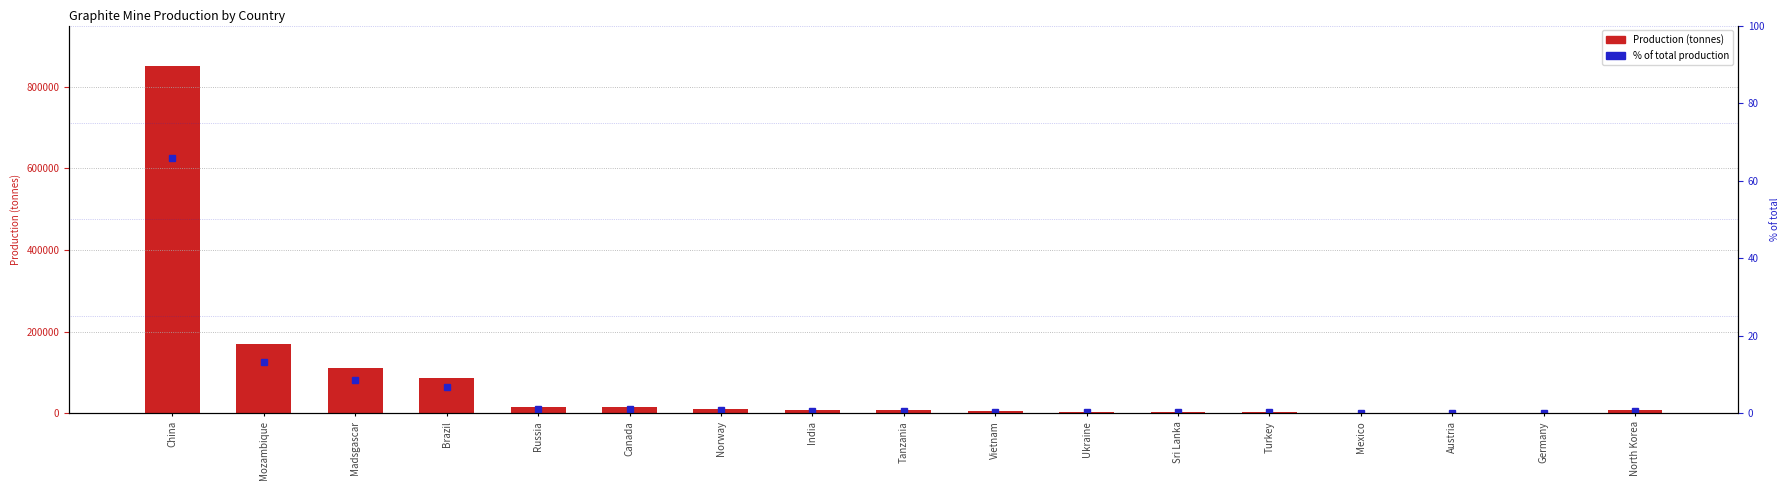

Reading left to right, extract all data points from this chart.

Production (tonnes): 850000.0	170000.0	110000.0	87000.0	15000.0	15000.0	10000.0	8300.0	8100.0	5000.0	3000.0	3000.0	2900.0	1900.0	500.0	250.0	8700.0
% of total production: 65.9	13.2	8.5	6.7	1.2	1.2	0.8	0.6	0.6	0.4	0.2	0.2	0.2	0.1	0.0	0.0	0.7